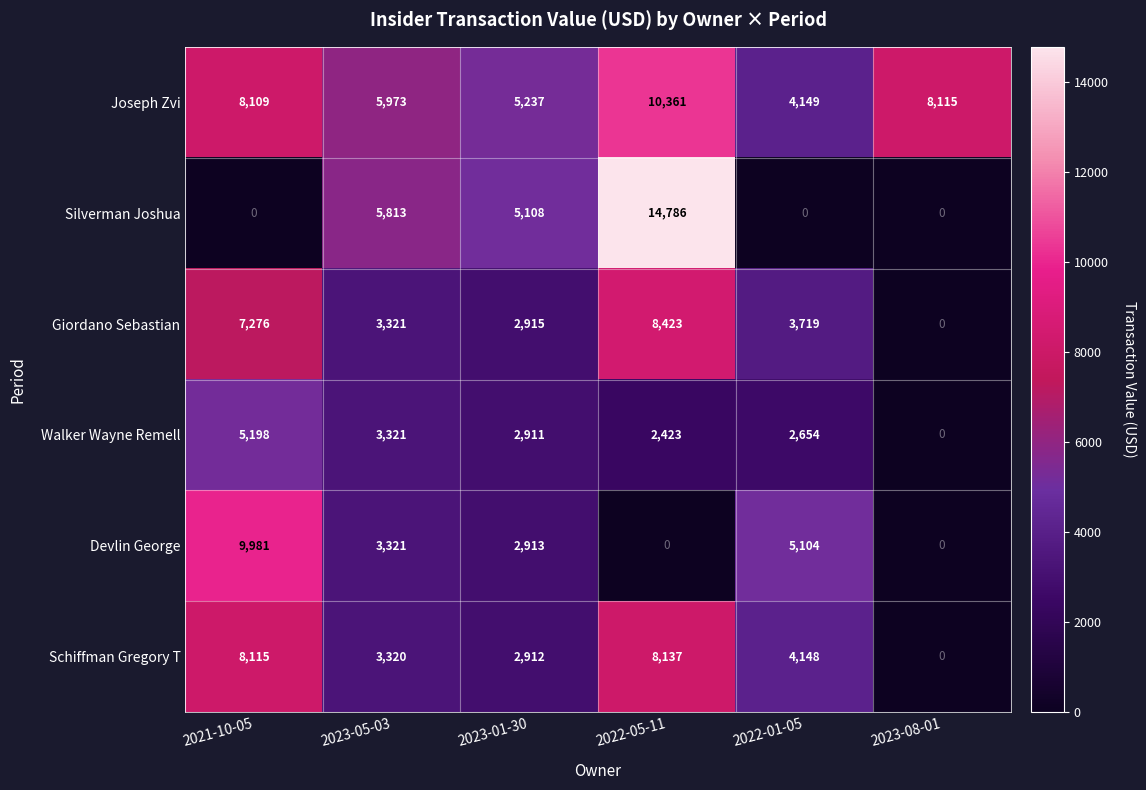

What is the difference between the second highest and minimum values in the Schiffman Gregory T series?

8115